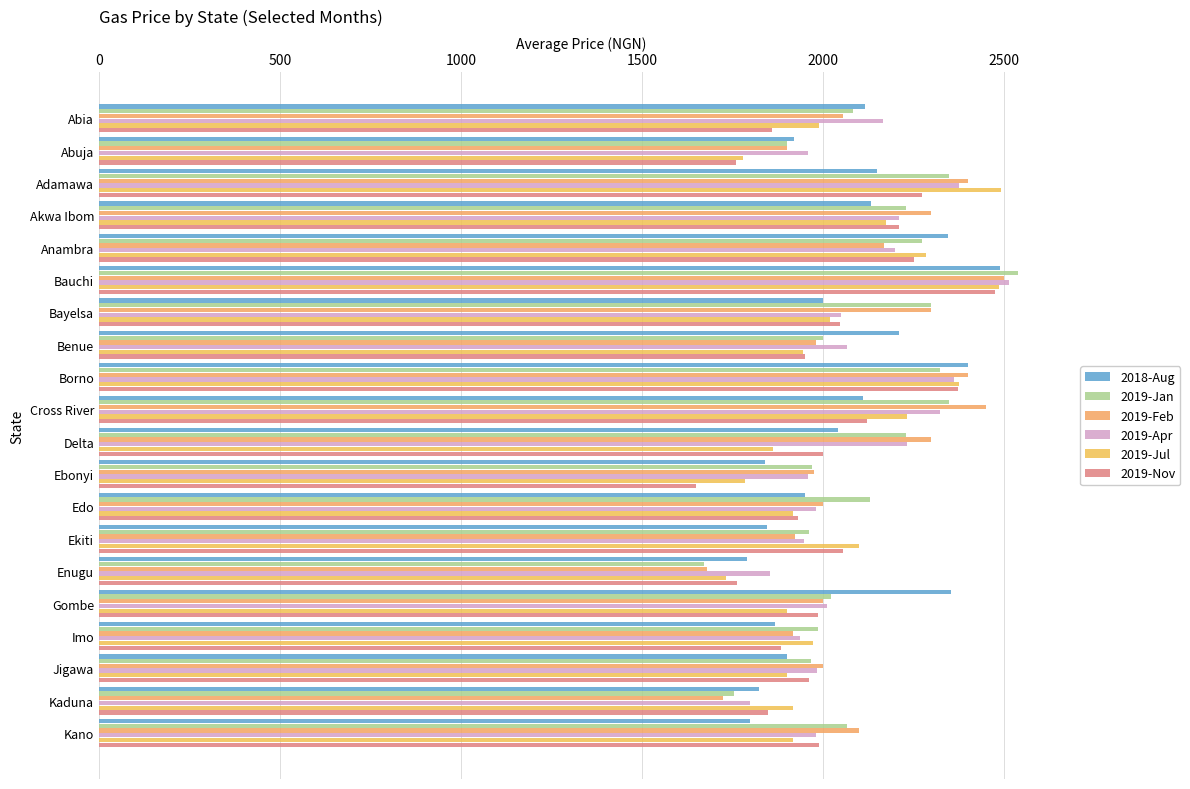

What is the difference between the maximum and minimum values in the 2019-Apr series?

713.3